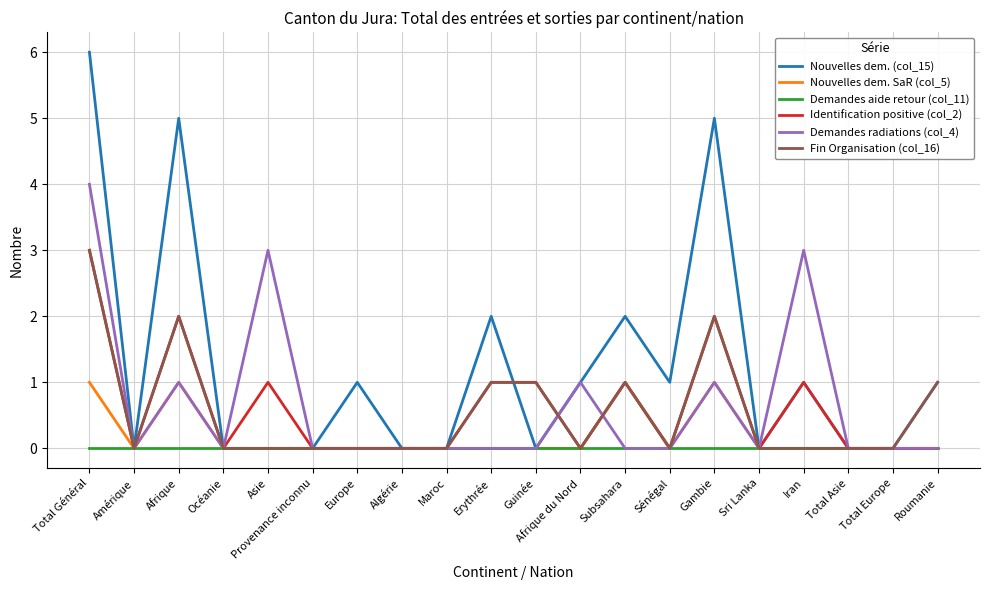

Which category has the highest value in the Demandes radiations (col_4) series?

Total Général